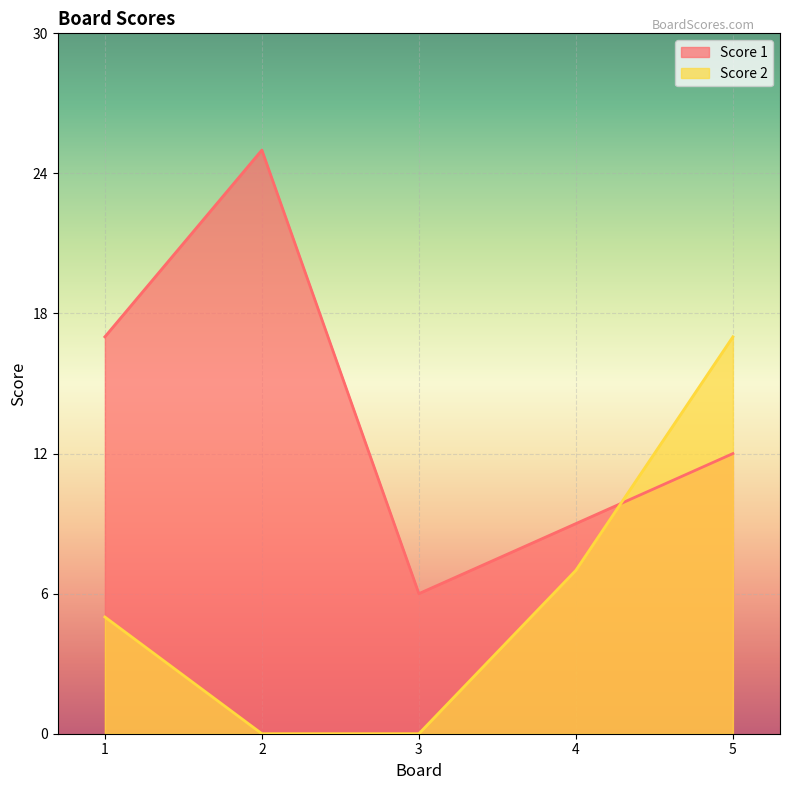

How many series are shown in this chart?

2